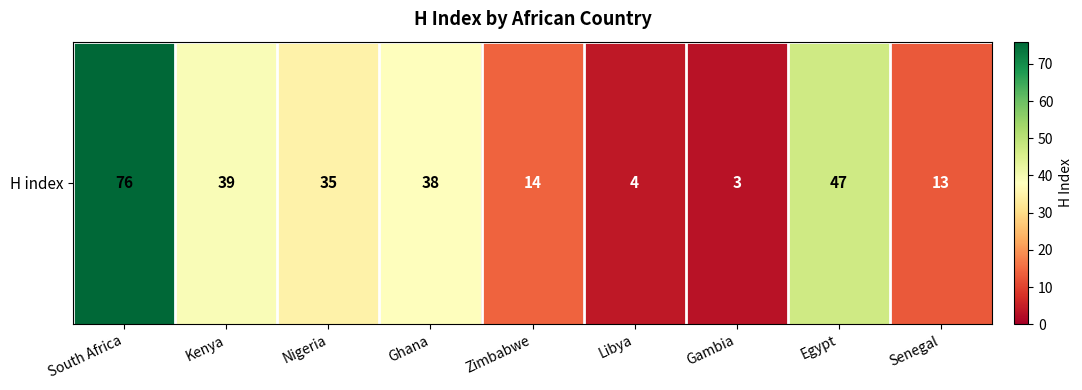

What is the sum of all values?

269